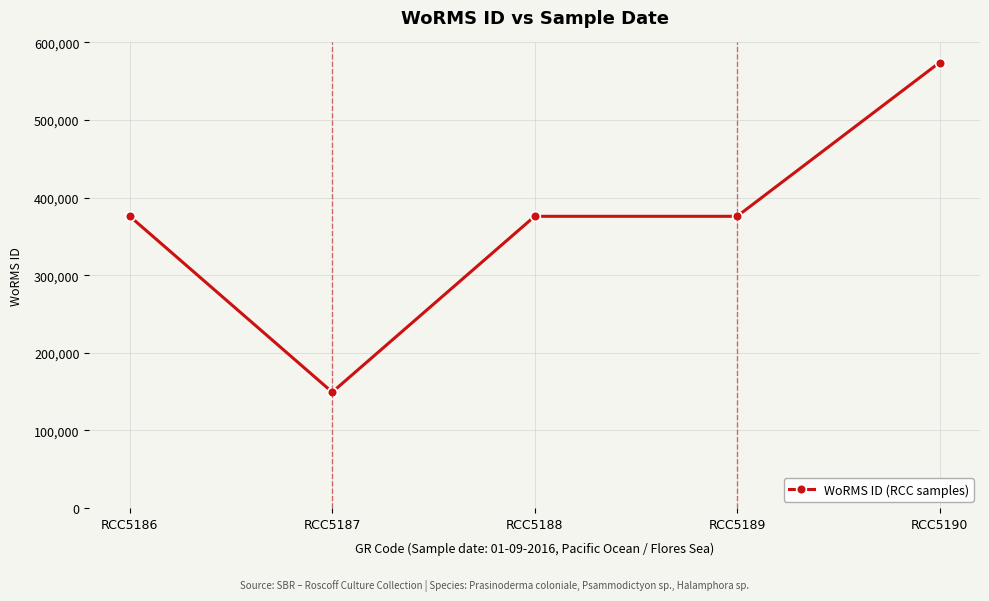

What is the difference between the maximum and minimum values?

424848